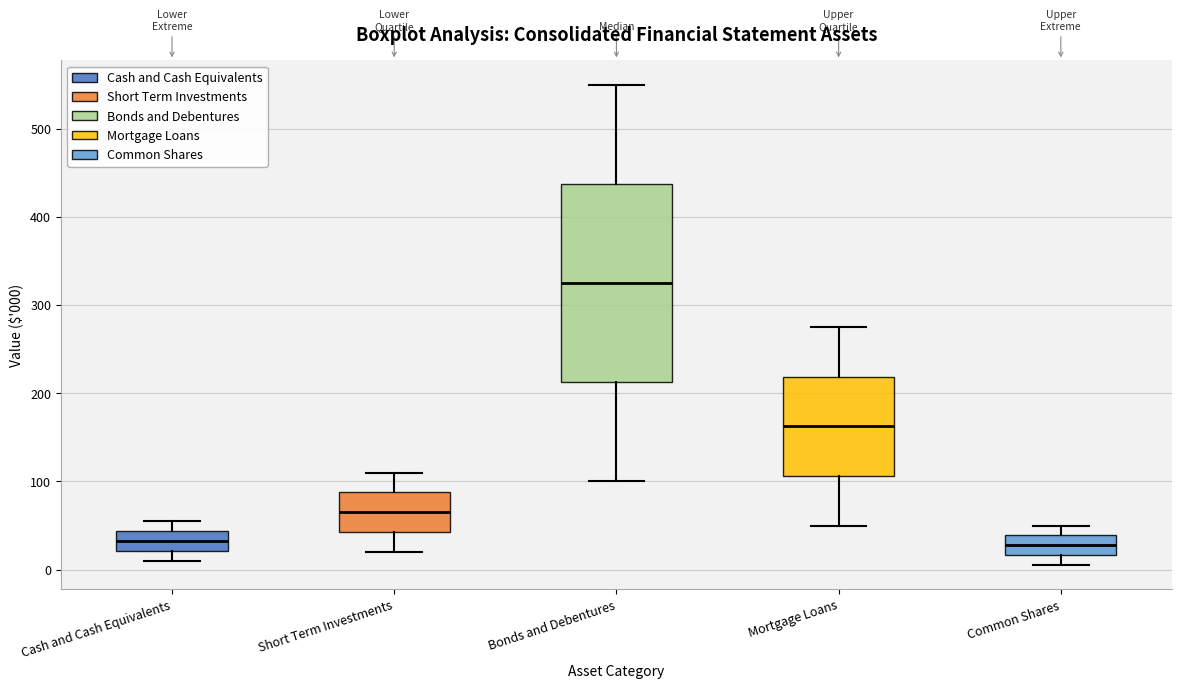

Reading left to right, read every box against the y-axis: the position of its median line, the range the box covers, and the ends of its whiskers. The values are not printed on the chart, so give them approximately, as read against the axis.

Cash and Cash Equivalents: median 30, box 20 to 40, whiskers 10 to 60
Short Term Investments: median 70, box 40 to 90, whiskers 20 to 110
Bonds and Debentures: median 330, box 210 to 440, whiskers 100 to 550
Mortgage Loans: median 160, box 110 to 220, whiskers 50 to 280
Common Shares: median 30, box 20 to 40, whiskers 10 to 50